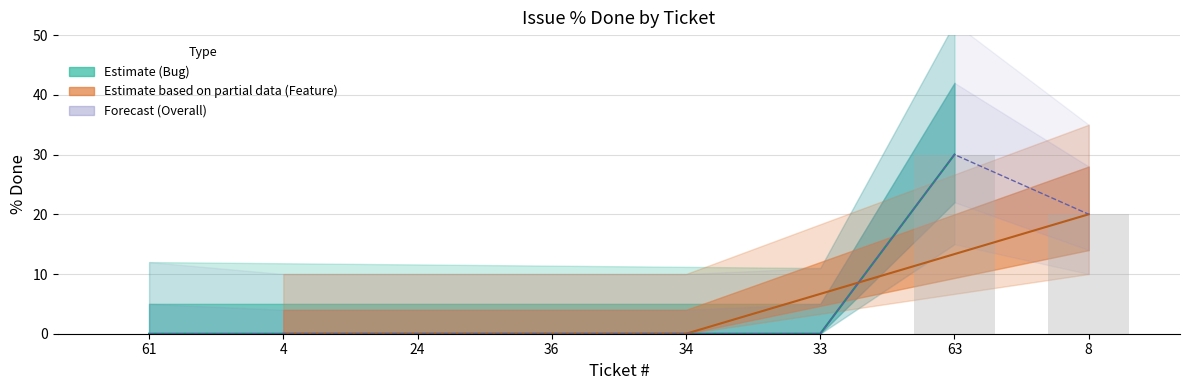

List the labels in order of value, largest first.

63, 8, 61, 4, 24, 36, 34, 33